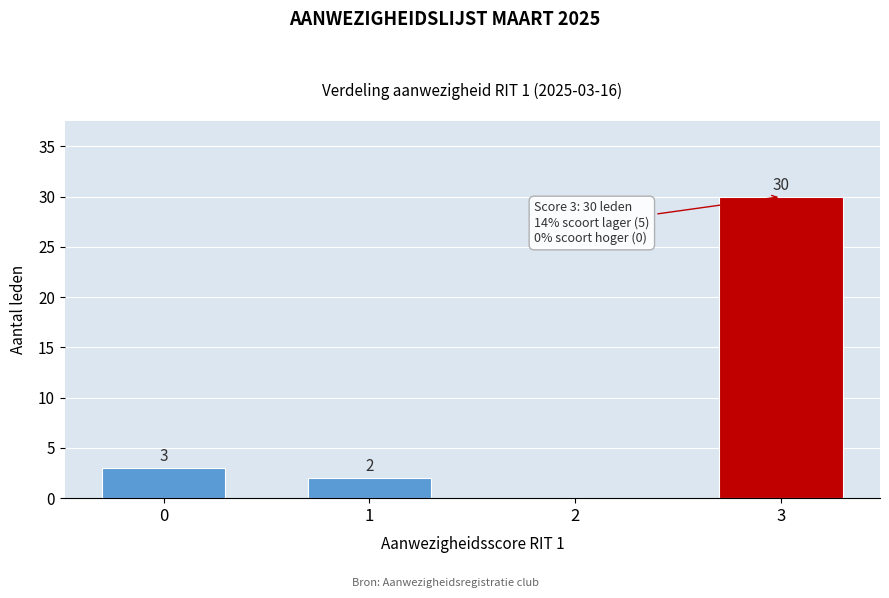

Over which range of the x-axis is the bar tallest?

2.5 to 3.5